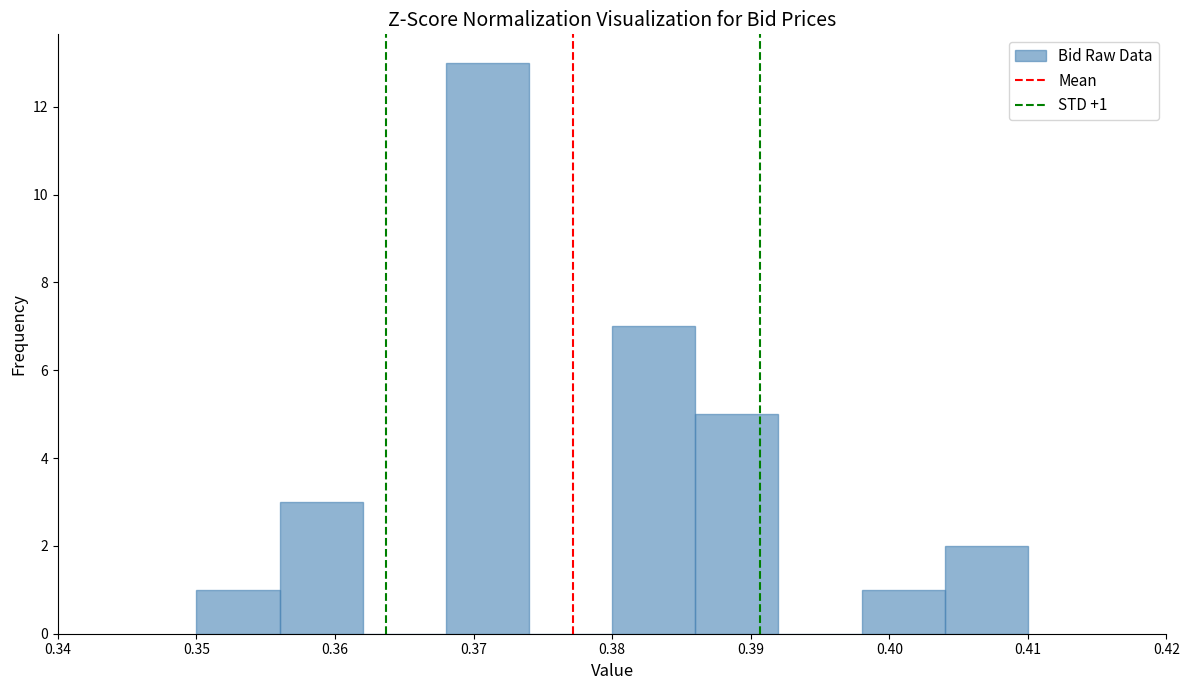

Over which range of the x-axis is the bar tallest?

0.368 to 0.374